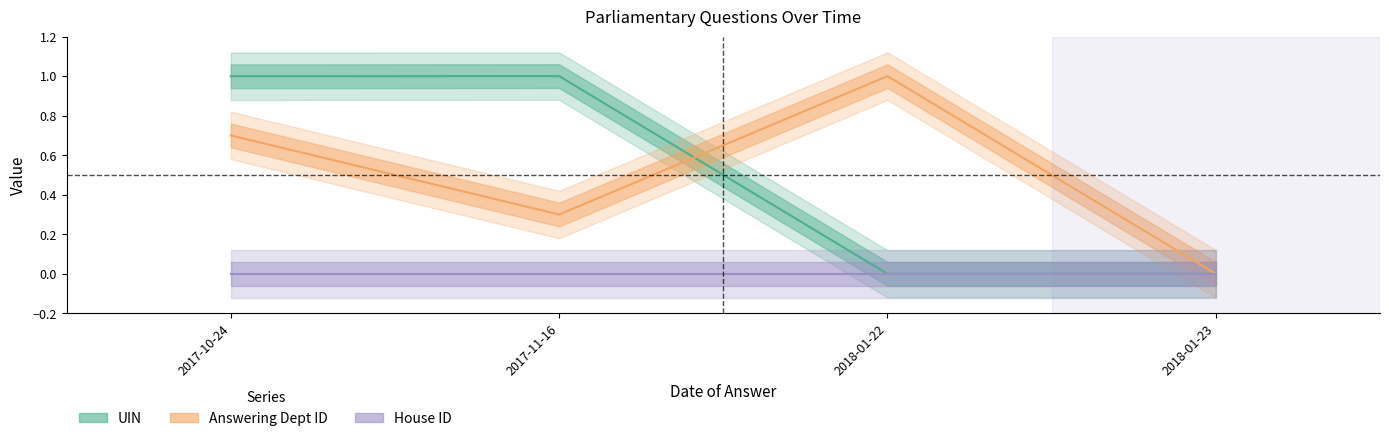

True or false: UIN and House ID cross at least once.

False